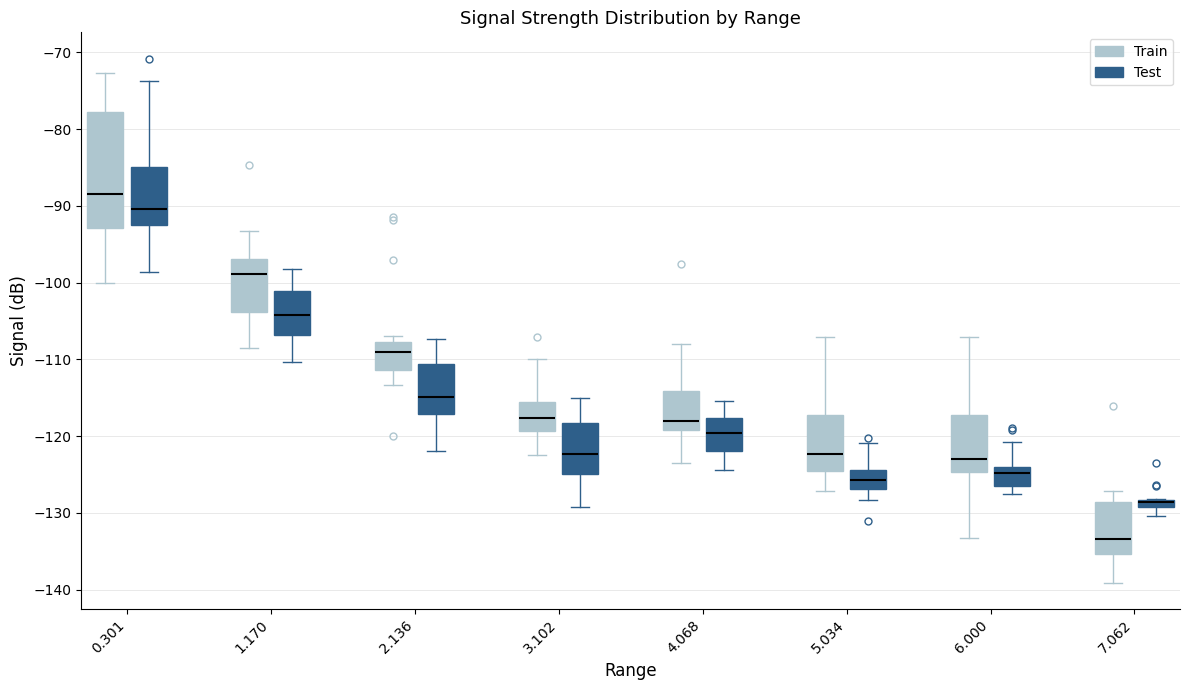

Comparing the boxes themselves (not the whiskers), which one is the tallest?

0.301 (Train)